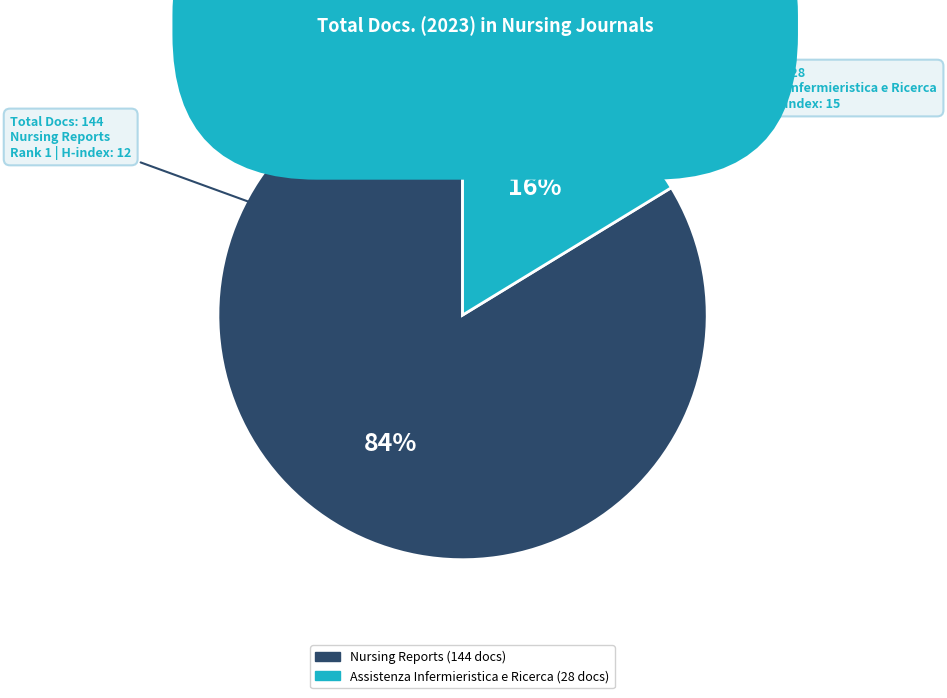

The Assistenza Infermieristica e Ricerca slice represents 16% of the pie. True or false?

True